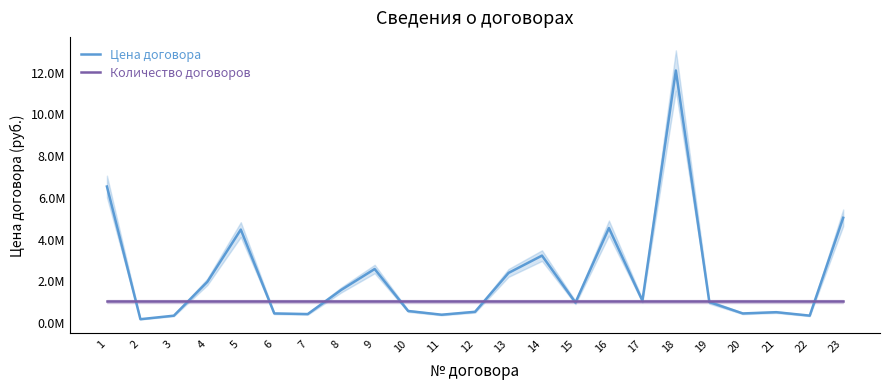

What is the value of the Количество договоров (×1 000 000) point at the 4th from the left?

1000000.0